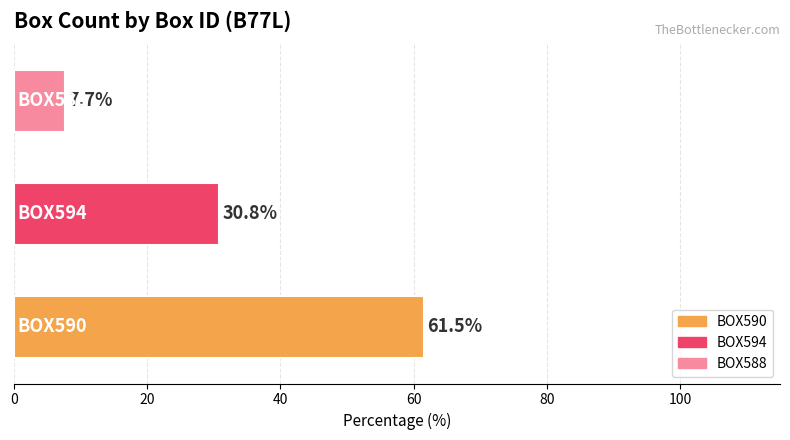

What is the difference between the maximum and second lowest values?

30.8